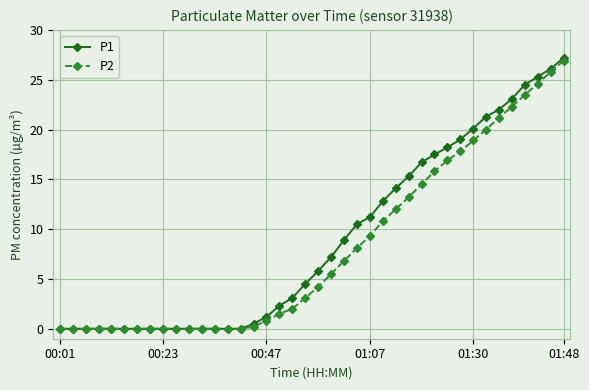

Which series has the widest spread of values?

P1